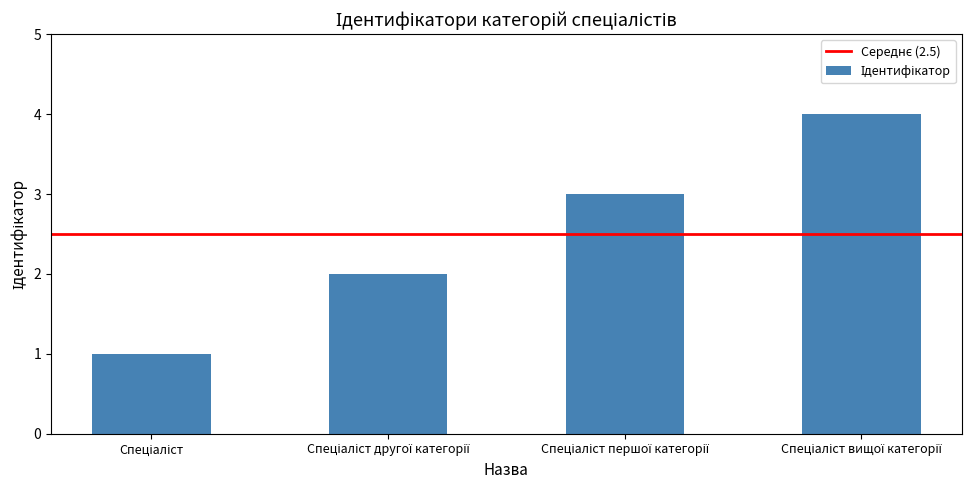

What is the value of the 3rd bar from the left?

3